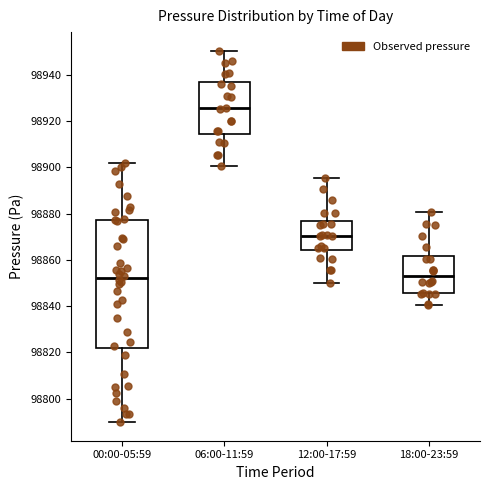

Which box's median line is the highest?

06:00-11:59